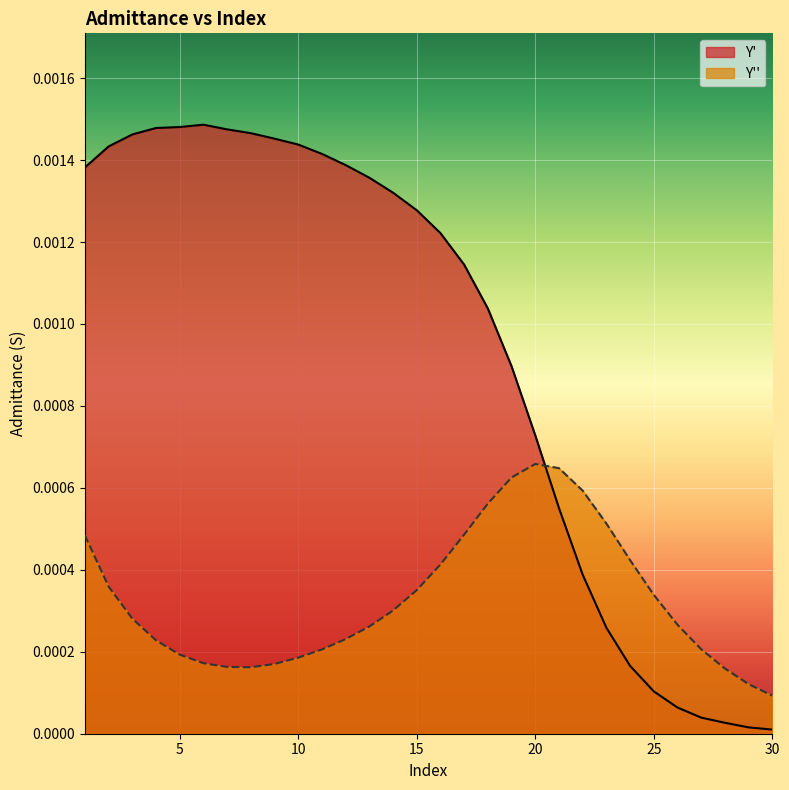

Where is the first local maximum for Y'?

6